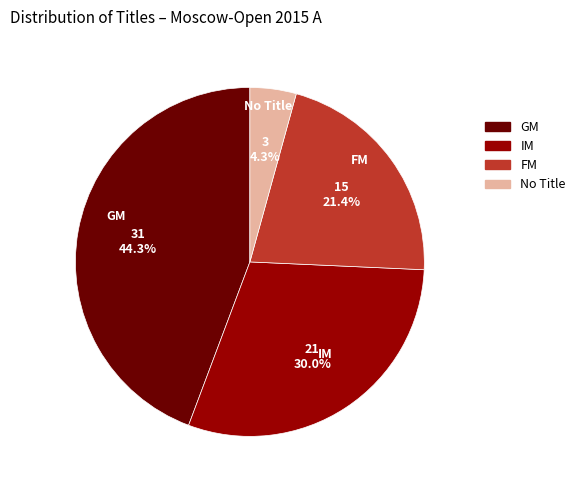

To the nearest percent, what is the difference between the GM and IM slice percentages?

14%